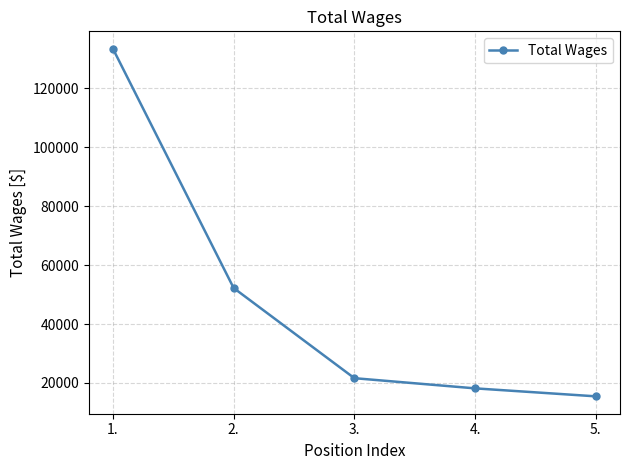

What is the change in value from 1. to 2.?

-81189